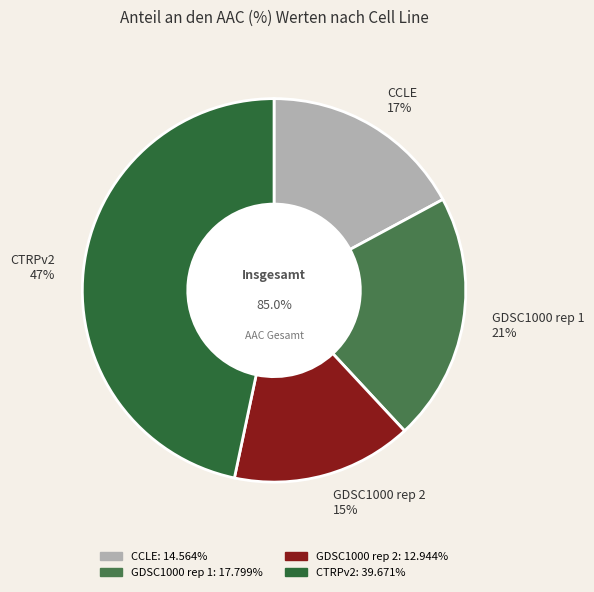

The CTRPv2 slice represents 47% of the pie. True or false?

True